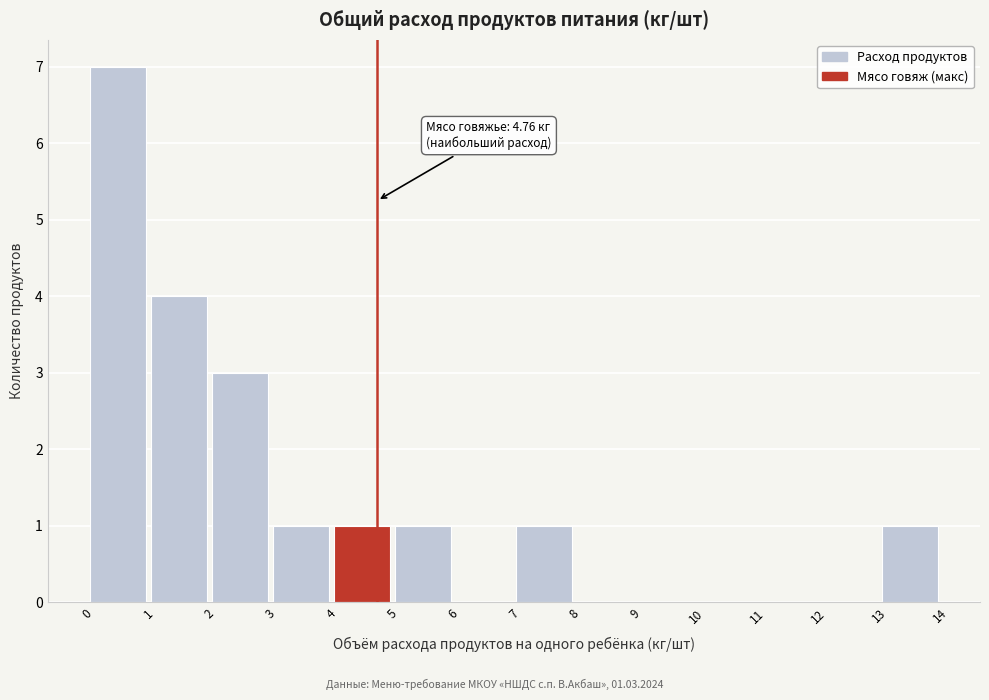

Over which range of the x-axis is the bar tallest?

0 to 1